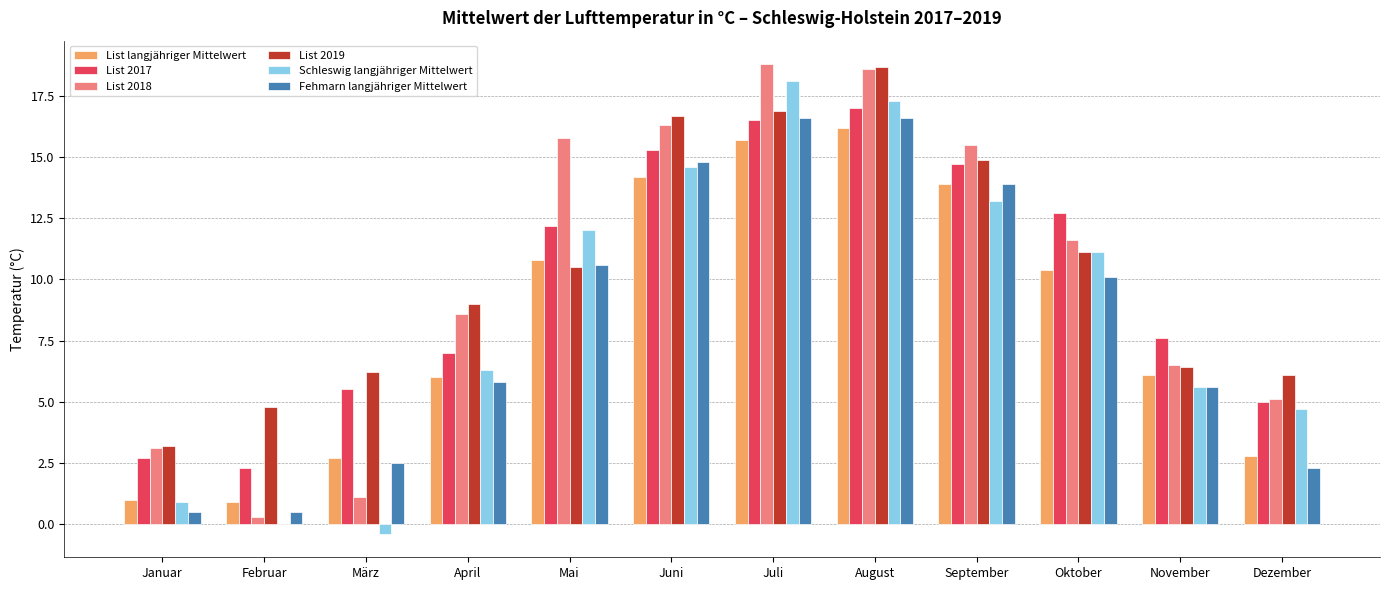

Is it true that List 2019 equals 3.2 at Februar?

False